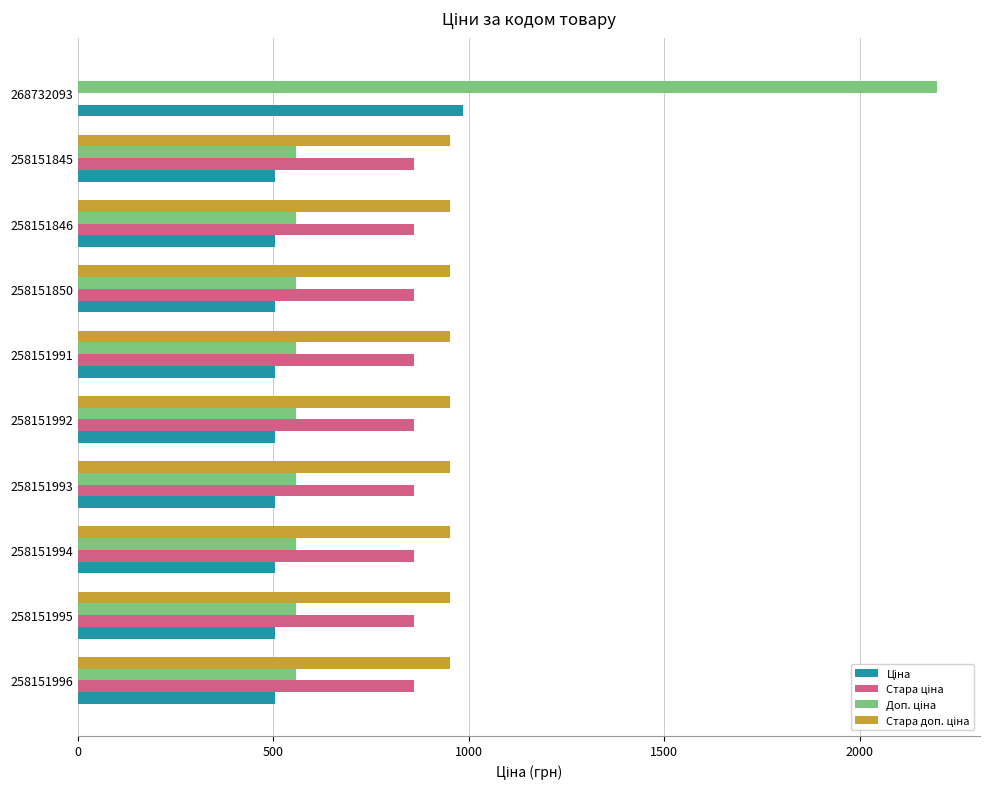

What is the total value across all series at 258151850?

2874.4